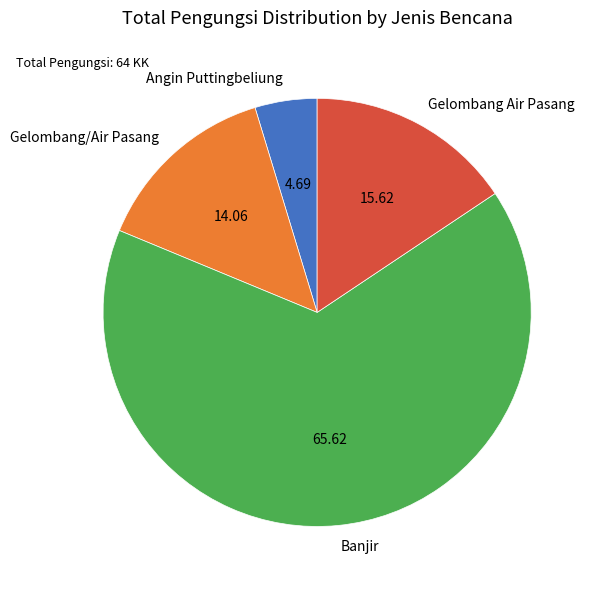

Do Gelombang Air Pasang and Banjir together represent more than half of the pie?

Yes